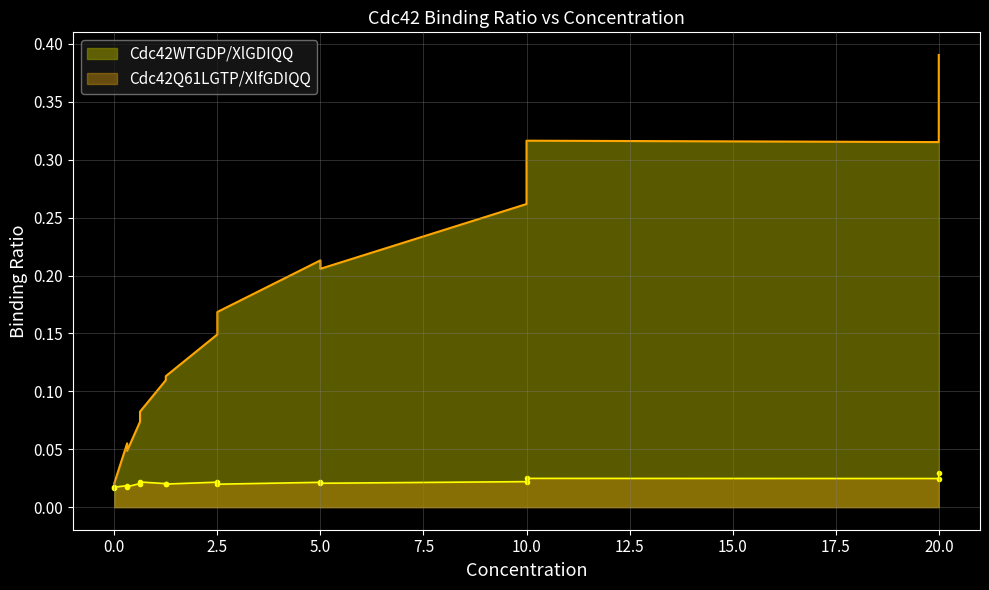

What is the average value of the Cdc42WTGDP/XlGDIQQ series?

0.2